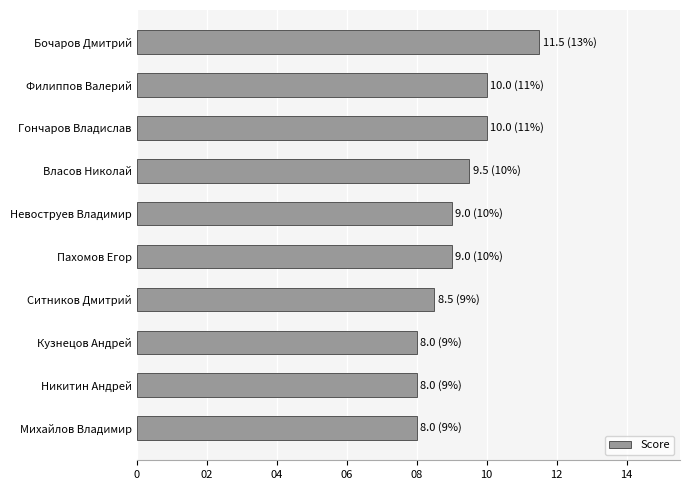

Does the chart contain any negative values?

No